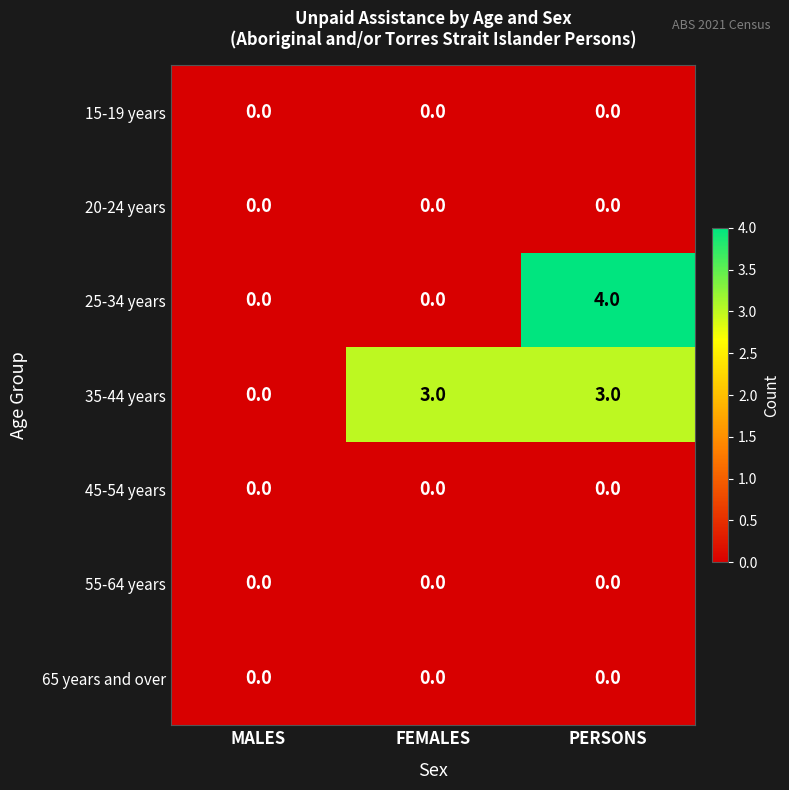

Which label corresponds to the largest value in the chart?

PERSONS